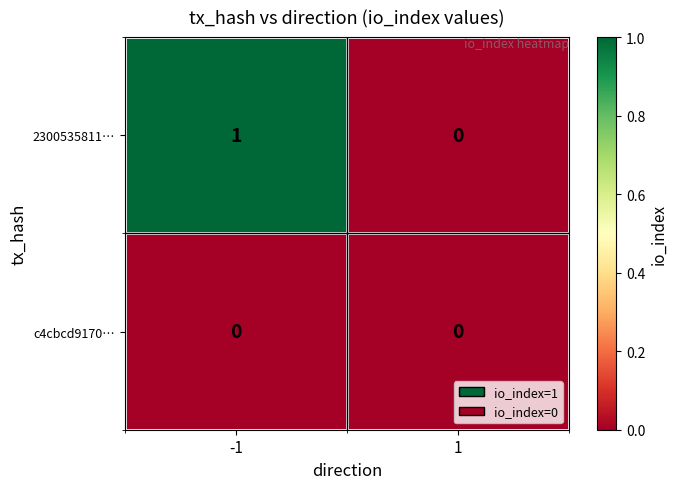

Rank the series by their maximum value, from lowest to highest.

c4cbcd9170…, 2300535811…